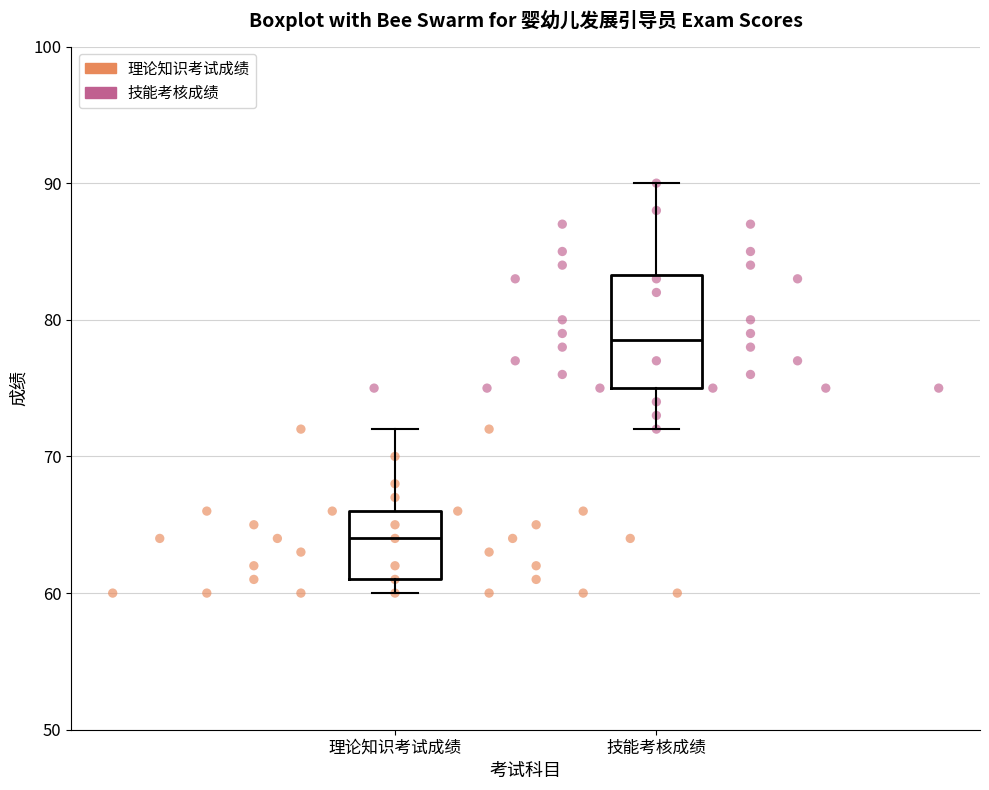

Where does the upper whisker of the box for 技能考核成绩 end on the y-axis? The values are not printed on the chart, so give them approximately, as read against the axis.

90